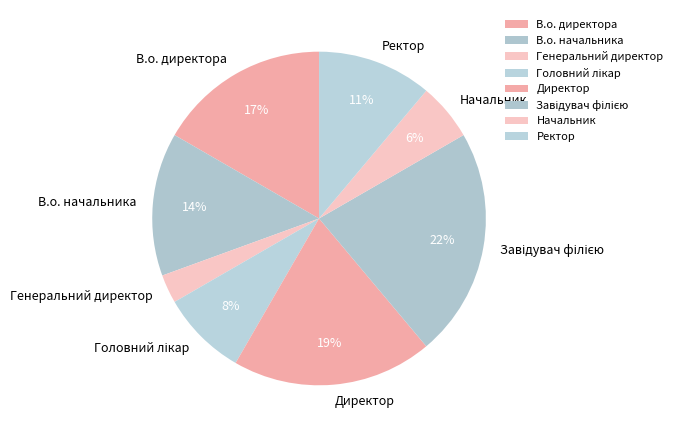

To the nearest percent, what is the average slice percentage?

12%